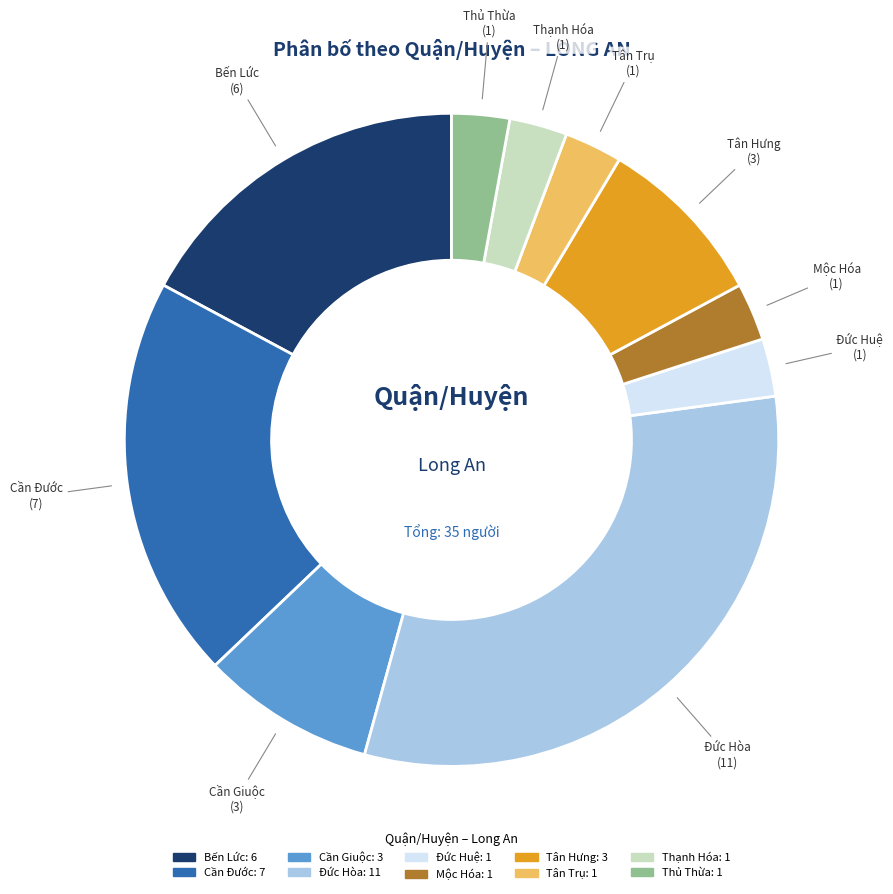

Approximately how many times larger is the value at Thủ Thừa compared to Cần Giuộc?

0.3